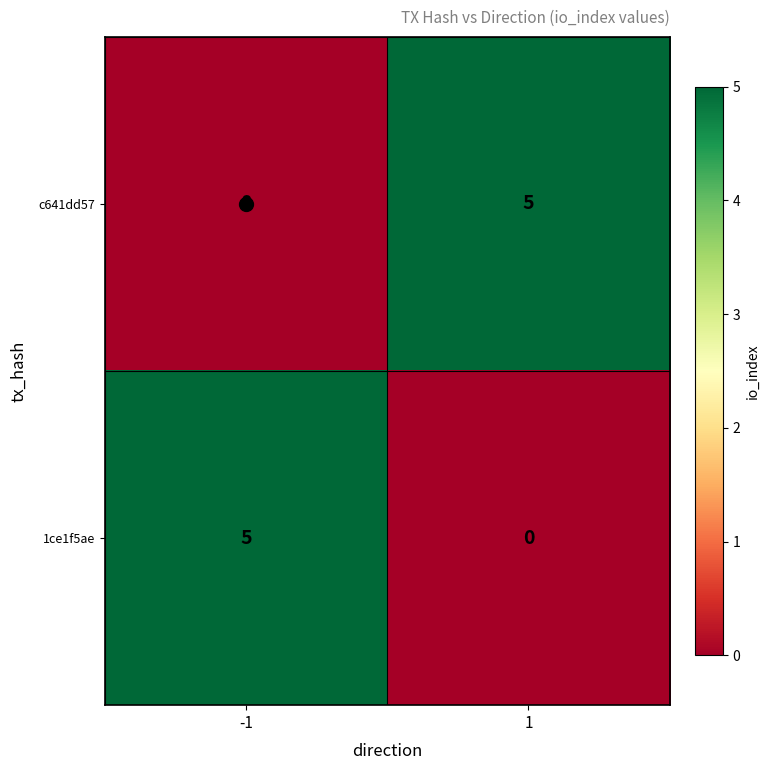

Count the number of data series in this chart.

2